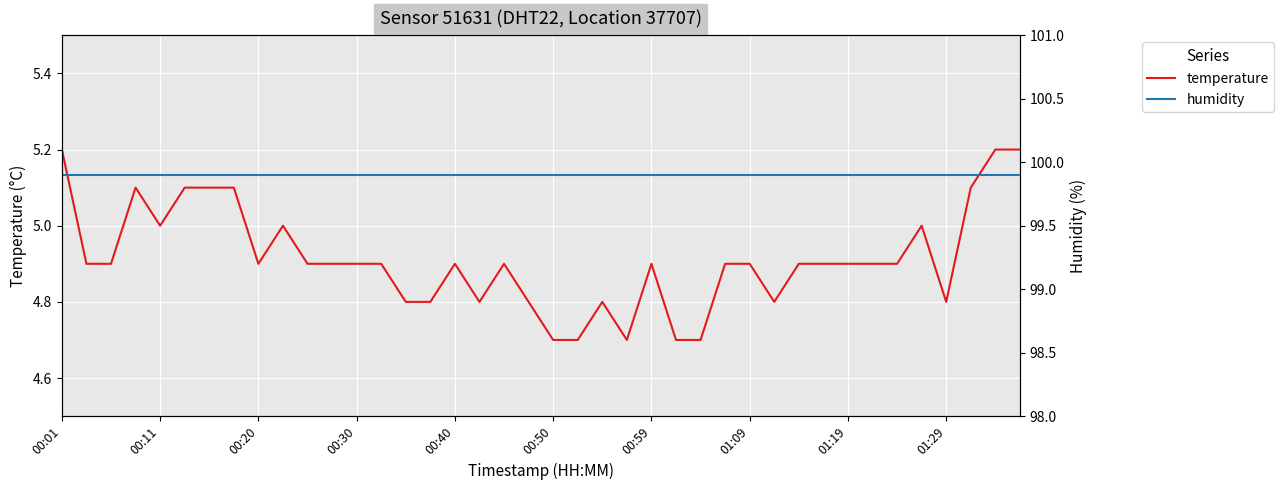

What is the value of the temperature point at the 12th from the left?

4.9